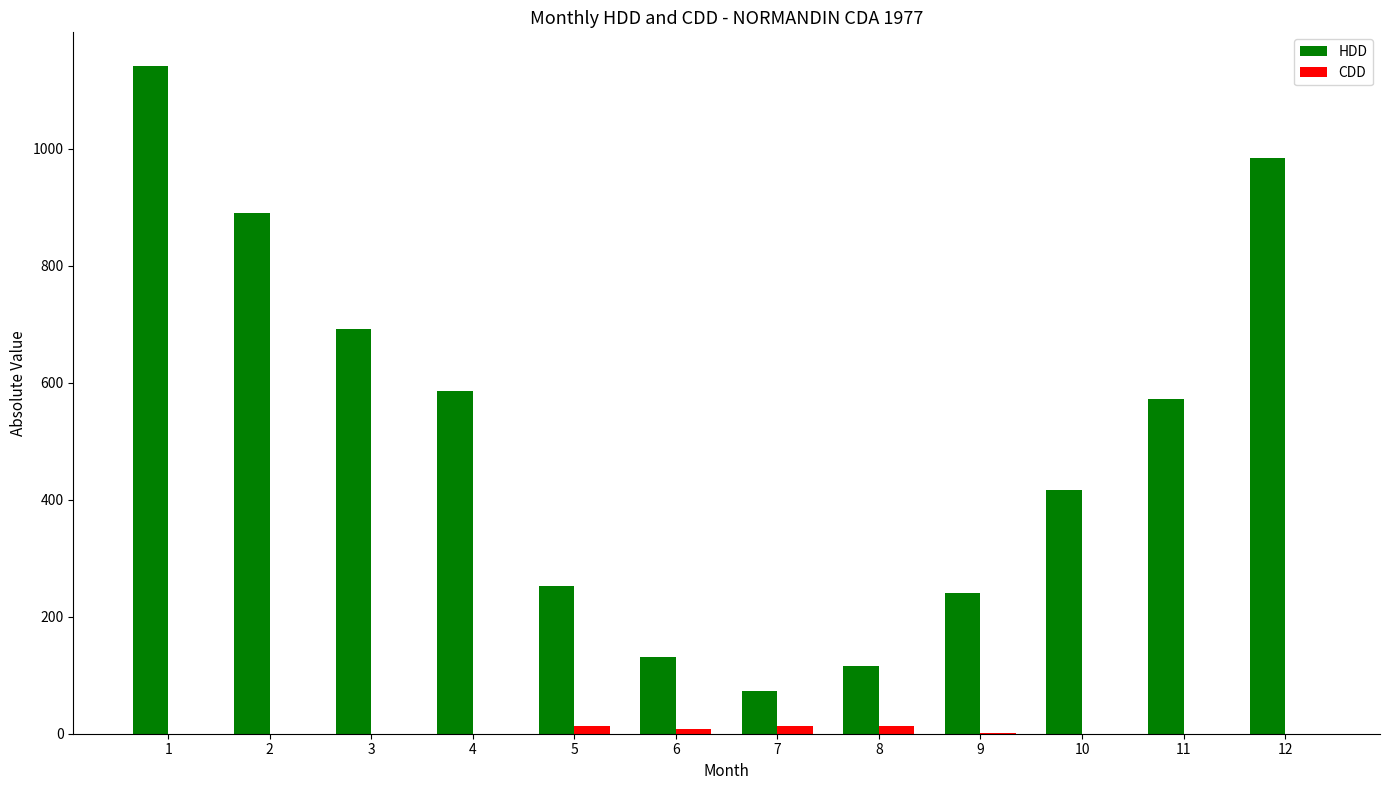

Which series changed the most between 3 and 12?

HDD